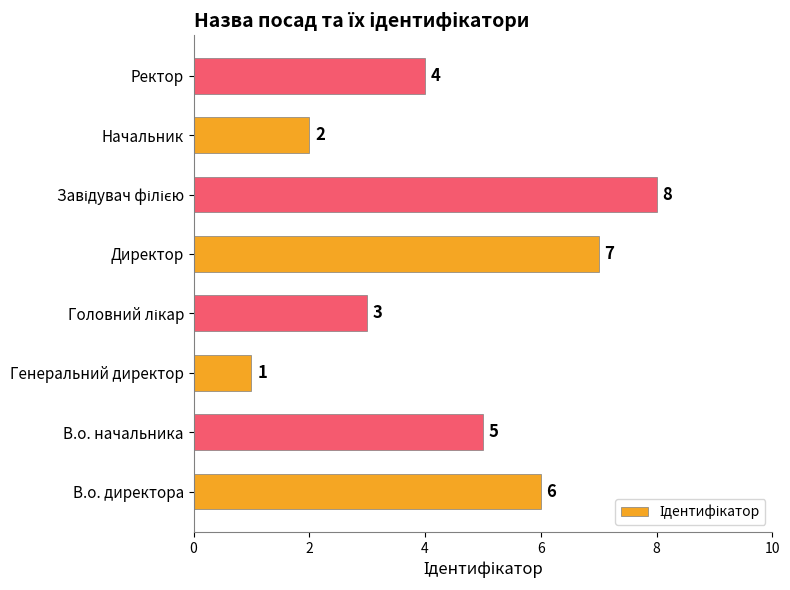

At which label is the value closest to 4?

Ректор